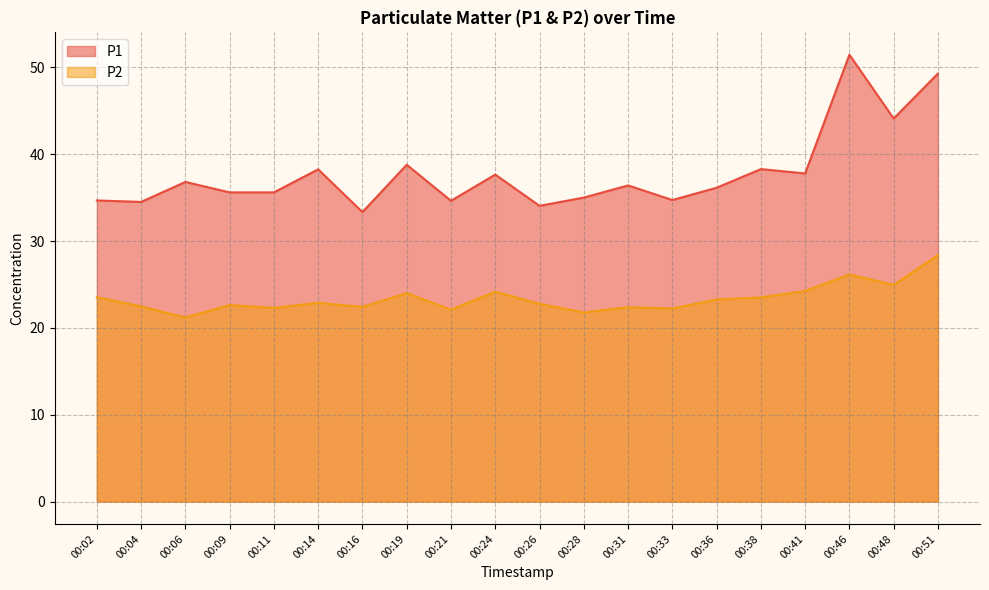

At 00:09, list the series in order from largest to smallest.

P1, P2